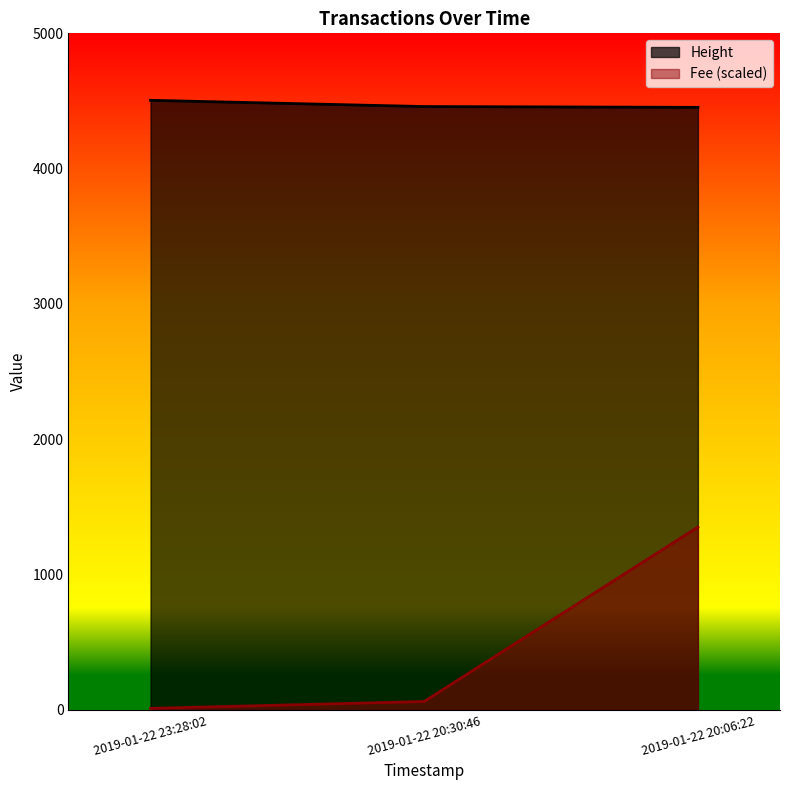

The Fee series shows 17.5 at 2019-01-22 23:28:02. True or false?

False